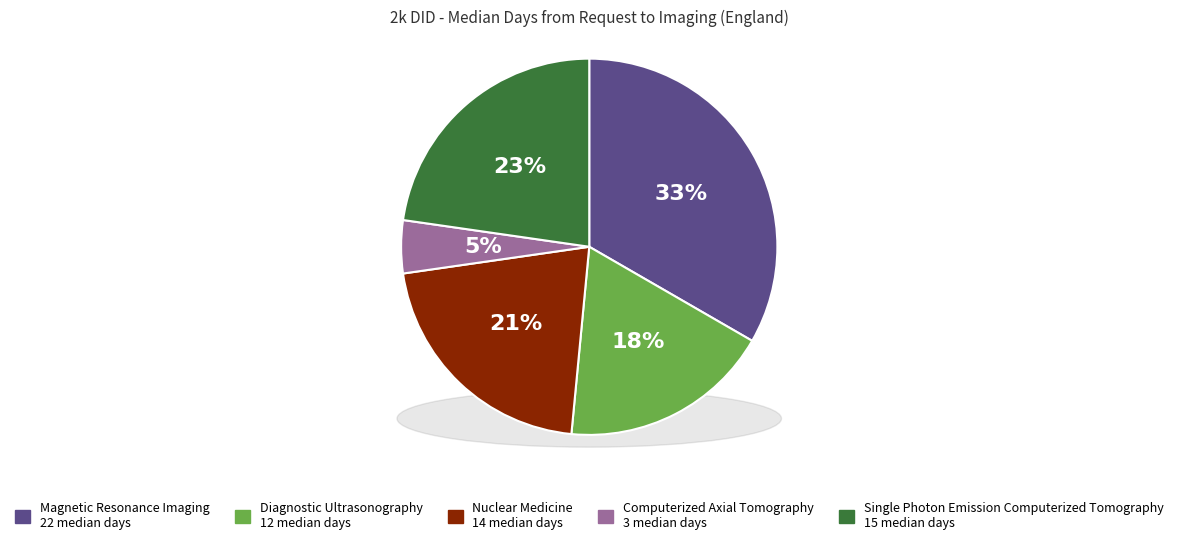

Is Computerized Axial Tomography the majority of the pie?

No